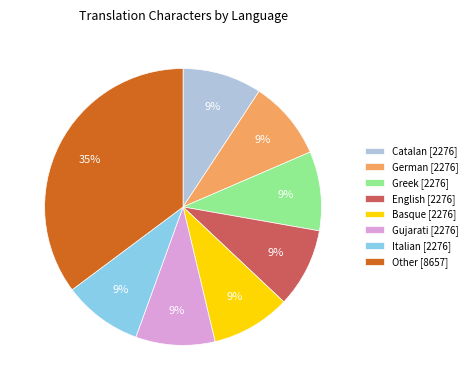

Is there a majority slice in this chart?

No